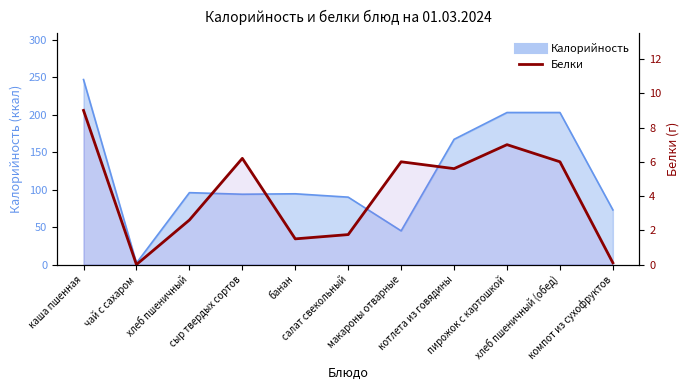

Which category has the lowest value across all series?

чай с сахаром